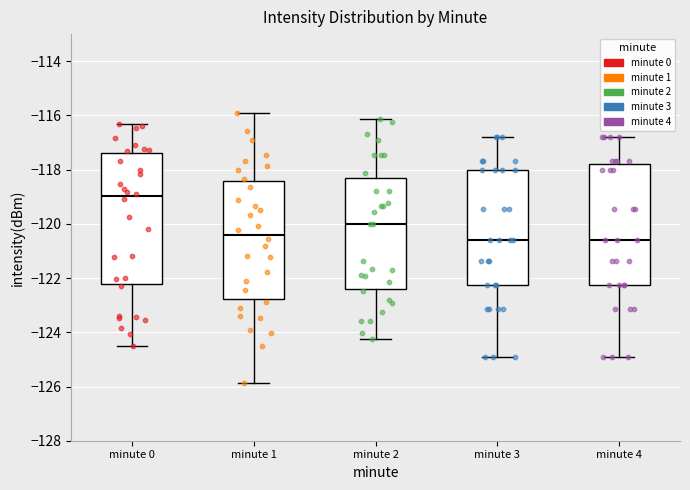

Where does the lower whisker of the box for minute 0 end on the y-axis? The values are not printed on the chart, so give them approximately, as read against the axis.

-124.6